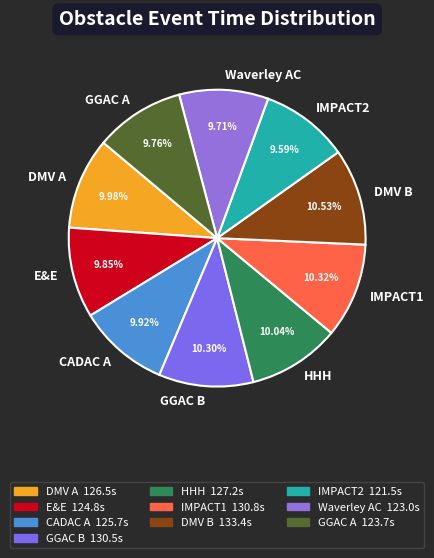

Do Waverley AC and IMPACT1 together represent more than half of the pie?

No